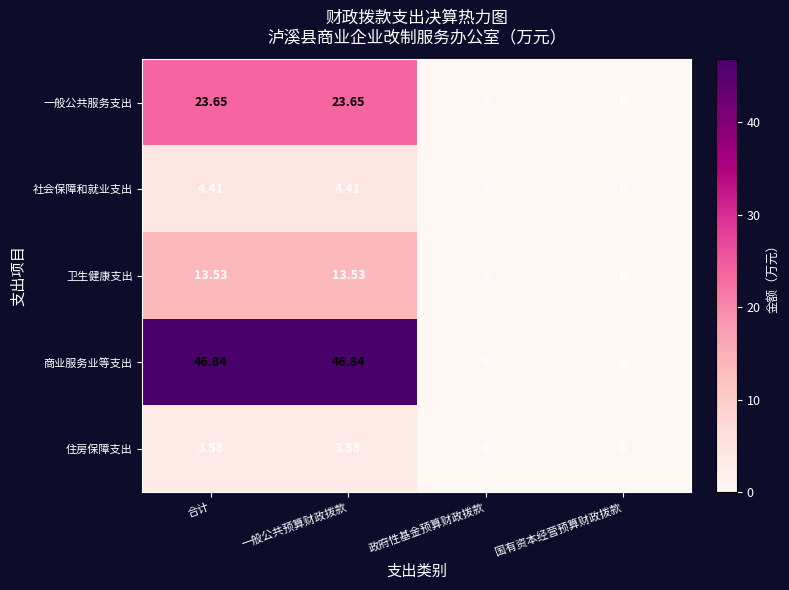

Between 合计 and 政府性基金预算财政拨款, which series saw the biggest shift?

商业服务业等支出